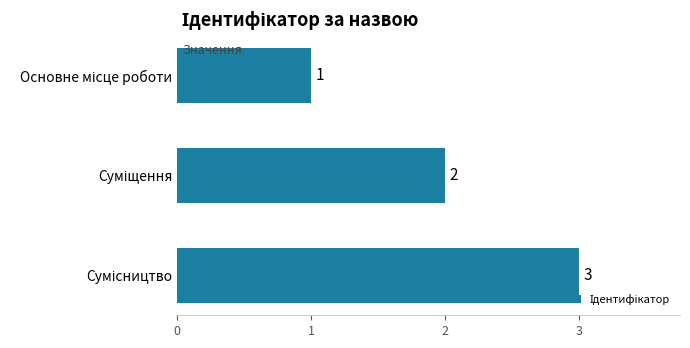

How many values are between 1 and 3?

3